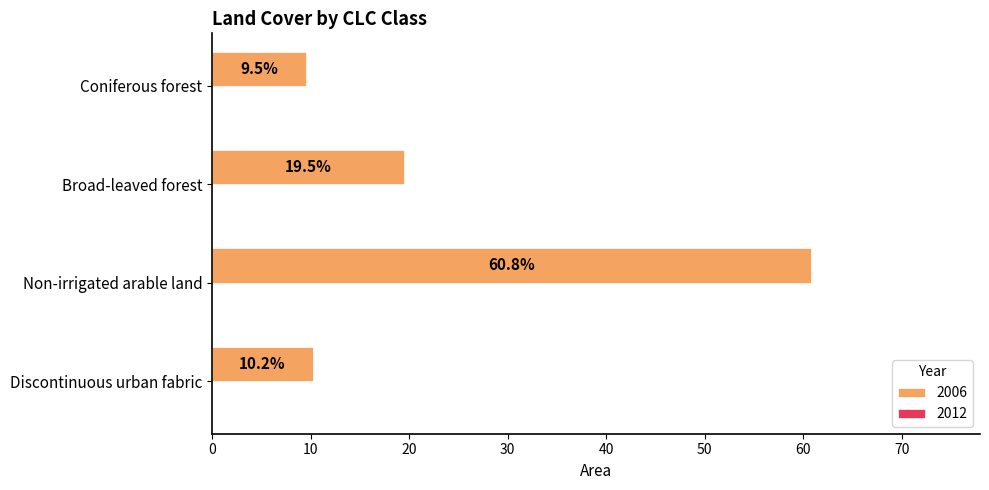

What is the sum of all values?

100.0